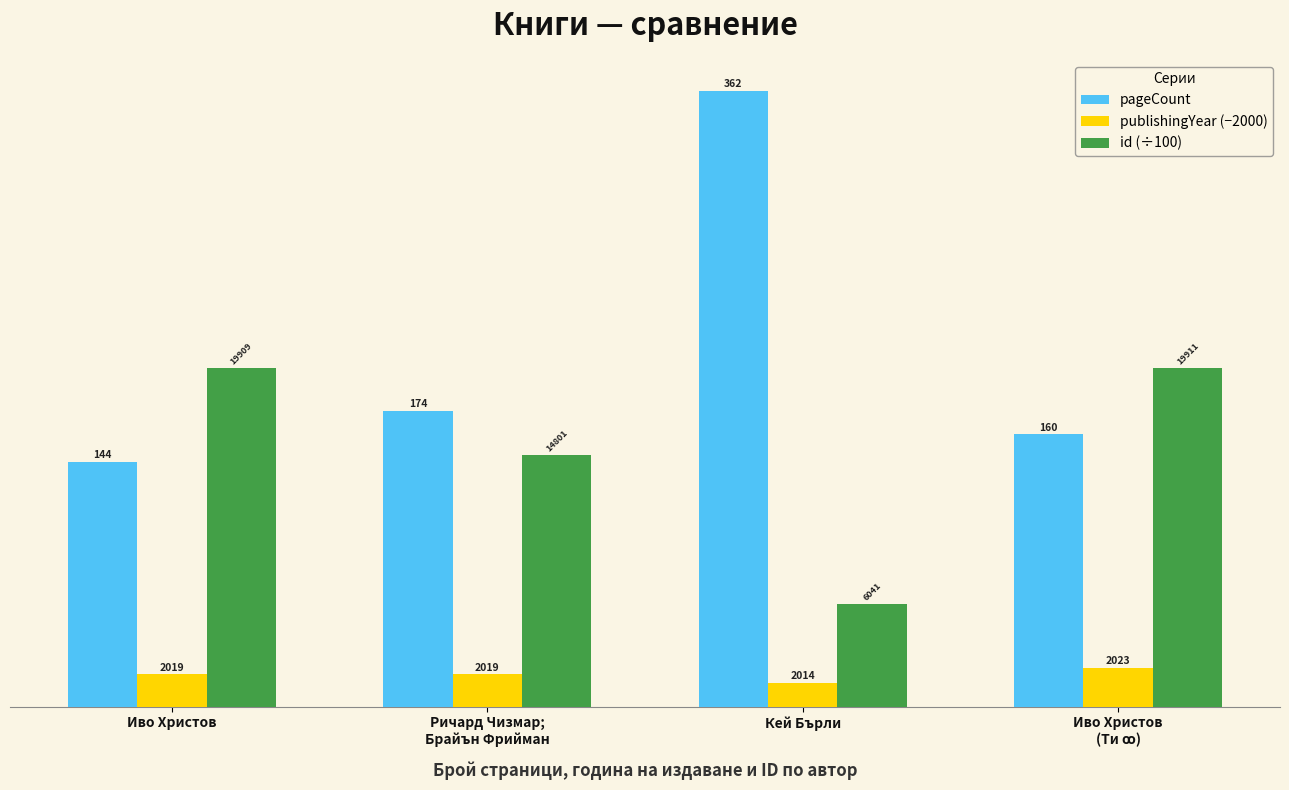

Reading left to right, extract all data points from this chart.

pageCount: 144.0	174.0	362.0	160.0
publishingYear (−2000): 19.0	19.0	14.0	23.0
id (÷100): 199.1	148.0	60.4	199.1